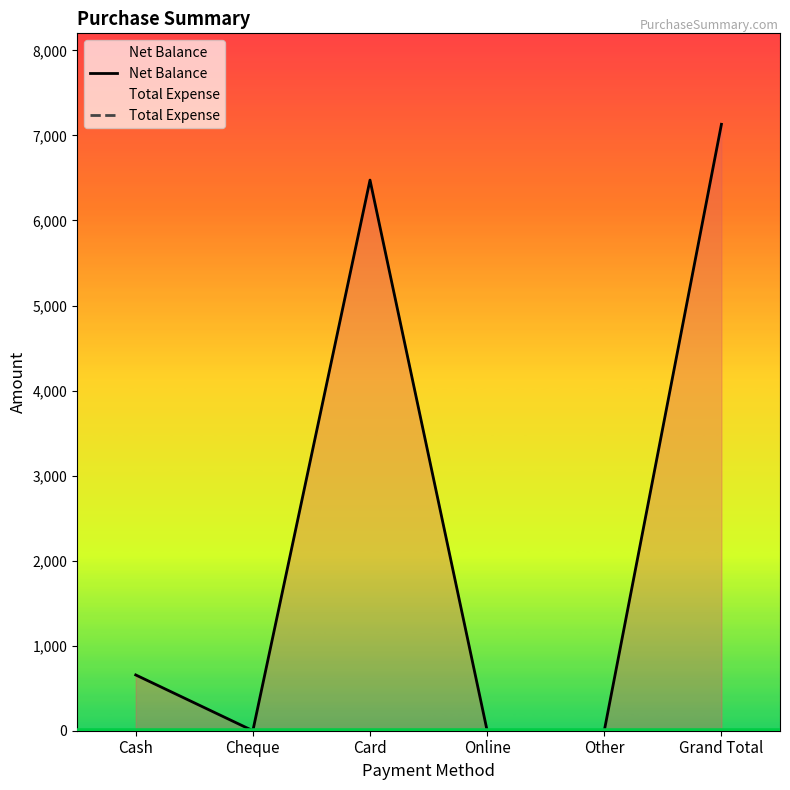

Which category has the lowest value in the Total Expense series?

Cash